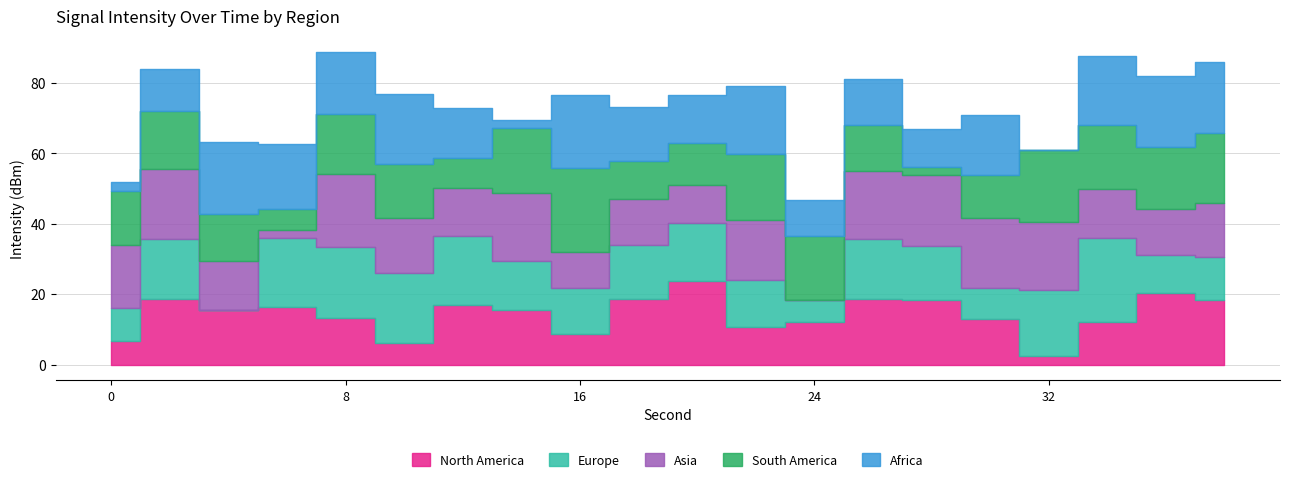

What is the difference between the maximum and minimum values in the Africa series?

20.9